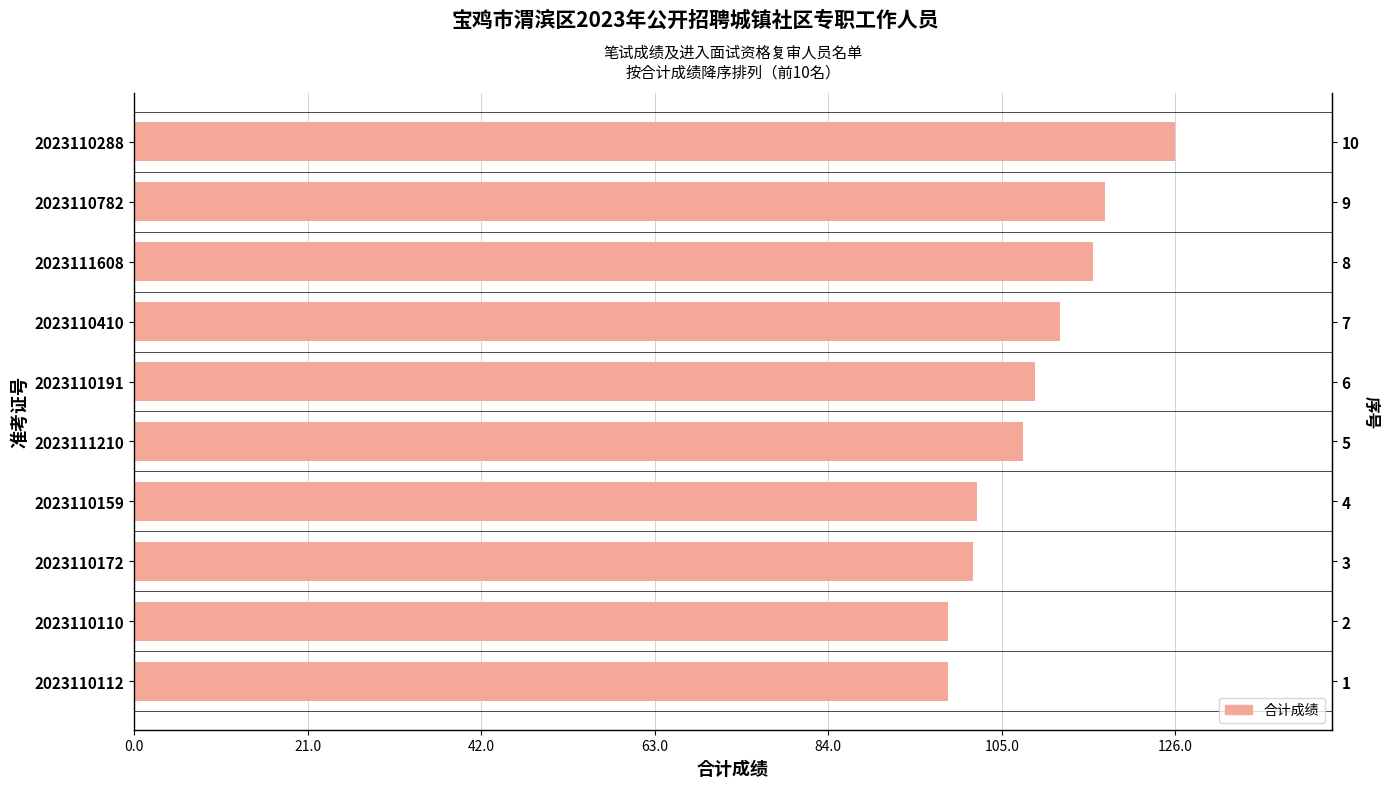

The value at 2023111608 is 189.0. True or false?

False